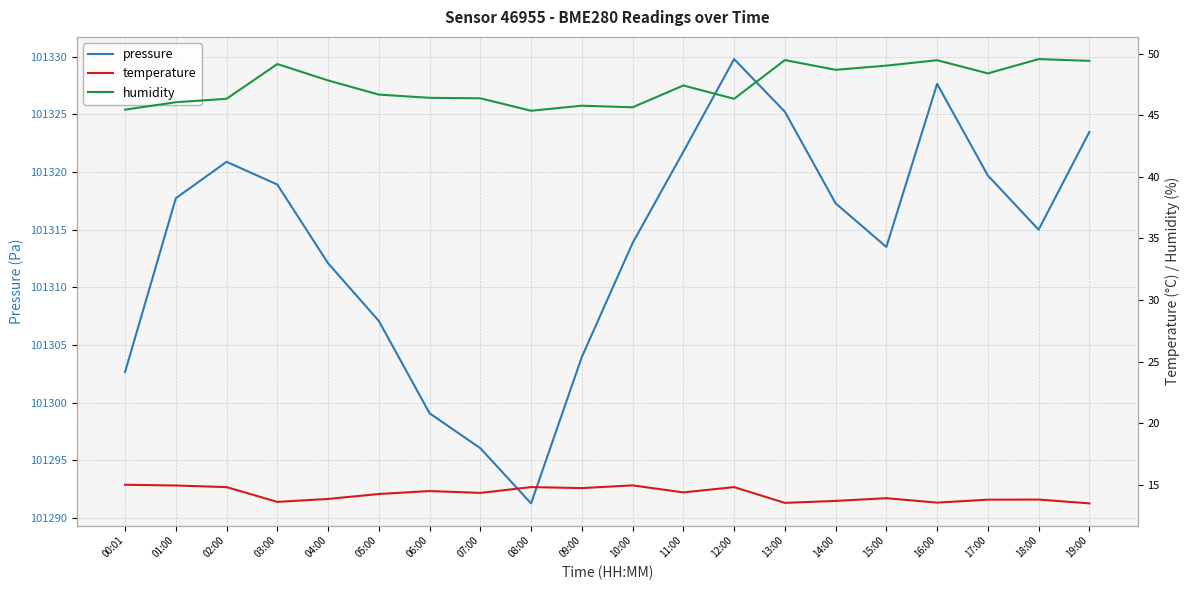

How many distinct data groups are displayed?

3